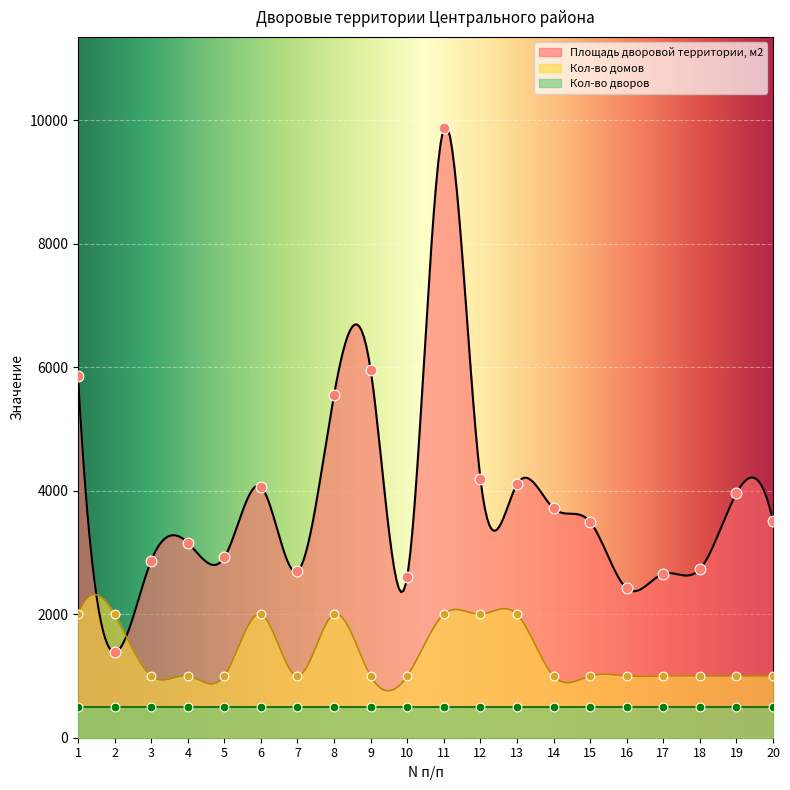

Is the value of Площадь дворовой территории, м2 at 4 greater than the value of Кол-во домов at 19?

Yes